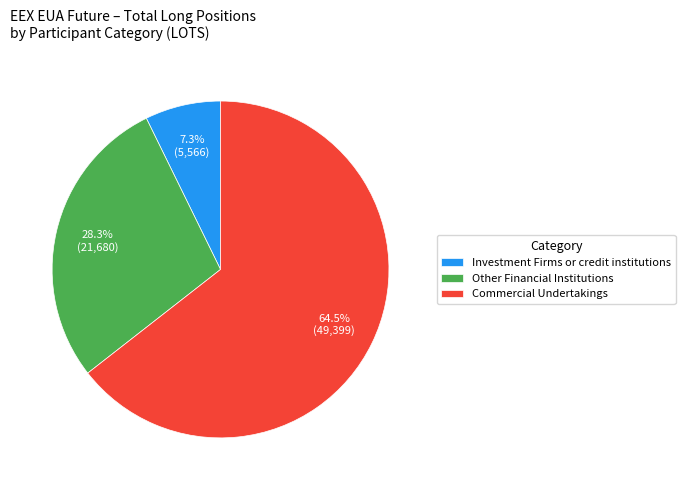

How many segments does this pie chart have?

3